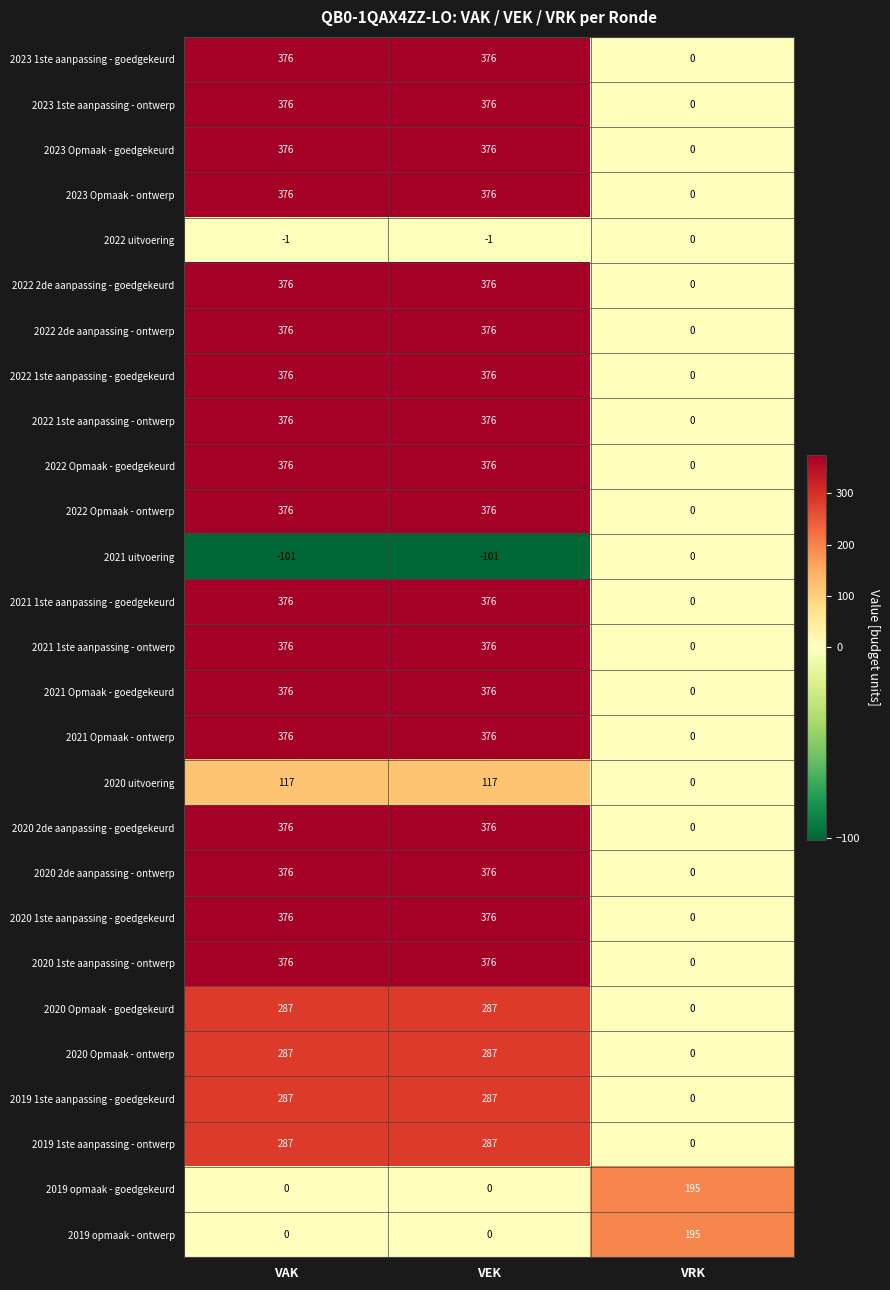

Count the 2019 1ste aanpassing - goedgekeurd values in the range 0 to 287.

3